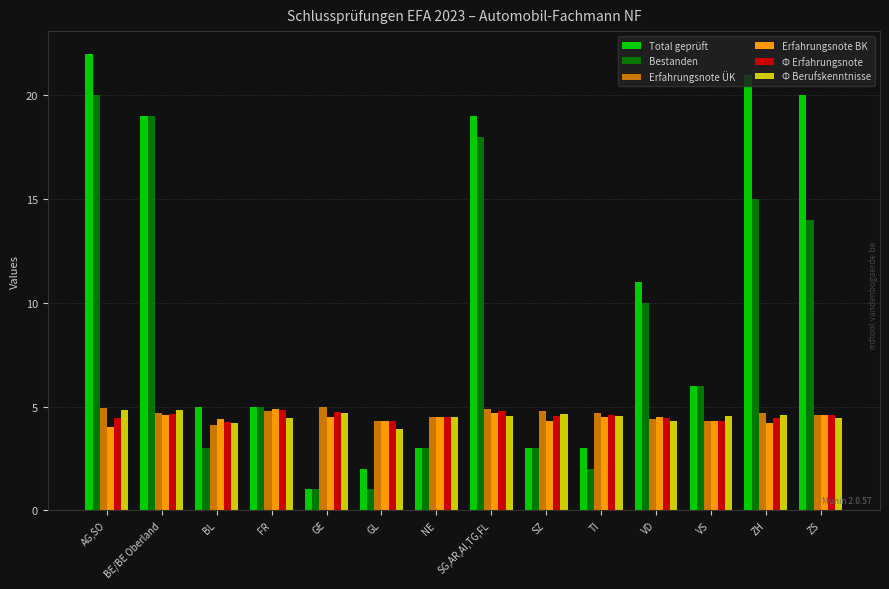

How many bars are there in total?

84